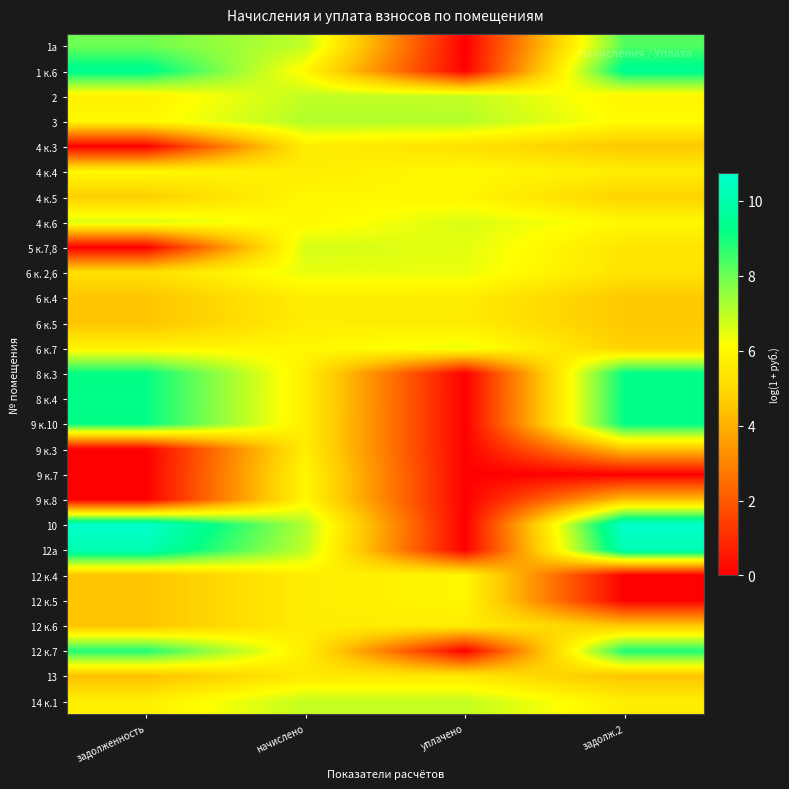

Reading right to left, list all the values displayed in this chart.

1а: задолж.2=8.3	уплачено=0.0	начислено=6.9	задолженность=8.0
1 к.6: задолж.2=9.5	уплачено=0.0	начислено=5.9	задолженность=9.5
2: задолж.2=5.9	уплачено=6.9	начислено=7.0	задолженность=5.8
3: задолж.2=6.0	уплачено=7.1	начислено=7.1	задолженность=5.9
4 к.3: задолж.2=4.6	уплачено=5.2	начислено=5.6	задолженность=0.0
4 к.4: задолж.2=5.7	уплачено=6.0	начислено=5.6	задолженность=6.0
4 к.5: задолж.2=4.8	уплачено=5.9	начислено=5.9	задолженность=4.7
4 к.6: задолж.2=6.0	уплачено=6.6	начислено=5.9	задолженность=6.6
5 к.7,8: задолж.2=5.4	уплачено=6.5	начислено=6.7	задолженность=0.0
6 к. 2,6: задолж.2=5.3	уплачено=6.4	начислено=6.4	задолженность=5.2
6 к.4: задолж.2=4.6	уплачено=5.6	начислено=5.6	задолженность=4.5
6 к.5: задолж.2=4.5	уплачено=5.6	начислено=5.6	задолженность=4.4
6 к.7: задолж.2=4.8	уплачено=6.4	начислено=5.9	задолженность=5.8
8 к.3: задолж.2=9.2	уплачено=0.0	начислено=5.7	задолженность=9.2
8 к.4: задолж.2=9.2	уплачено=0.0	начислено=5.7	задолженность=9.2
9 к.10: задолж.2=9.2	уплачено=0.0	начислено=5.6	задолженность=9.2
9 к.3: задолж.2=4.4	уплачено=0.0	начислено=5.6	задолженность=0.0
9 к.7: задолж.2=0.0	уплачено=0.0	начислено=5.9	задолженность=0.0
9 к.8: задолж.2=4.3	уплачено=0.0	начислено=5.9	задолженность=0.0
10: задолж.2=10.8	уплачено=0.0	начислено=7.2	задолженность=10.7
12а: задолж.2=10.2	уплачено=0.0	начислено=7.0	задолженность=10.1
12 к.4: задолж.2=0.0	уплачено=5.9	начислено=5.6	задолженность=4.5
12 к.5: задолж.2=0.0	уплачено=5.9	начислено=5.6	задолженность=4.5
12 к.6: задолж.2=4.6	уплачено=5.6	начислено=5.6	задолженность=4.5
12 к.7: задолж.2=8.9	уплачено=0.0	начислено=5.6	задолженность=8.9
13: задолж.2=4.4	уплачено=5.5	начислено=5.5	задолженность=4.3
14 к.1: задолж.2=5.7	уплачено=6.9	начислено=6.9	задолженность=5.7